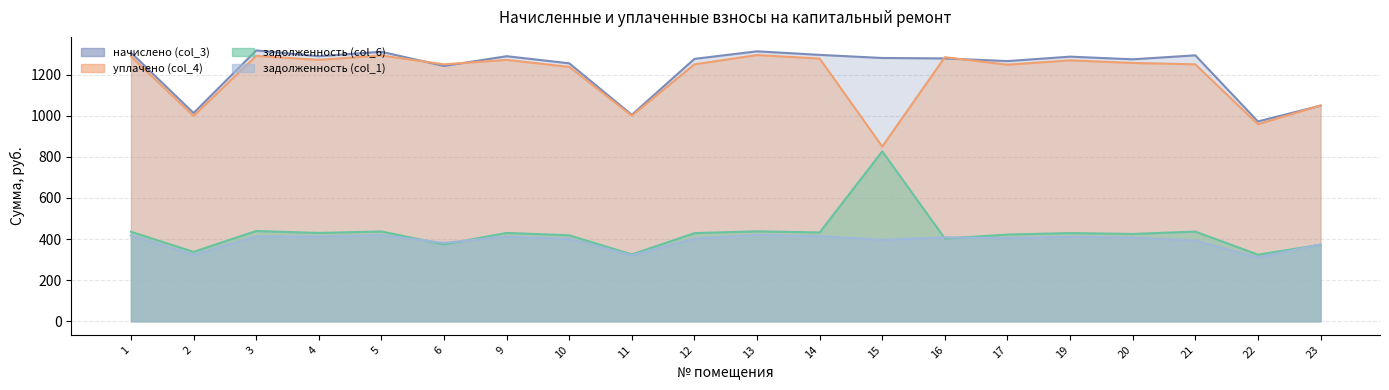

Where does the начислено (col_3) series first go above 1280?

1